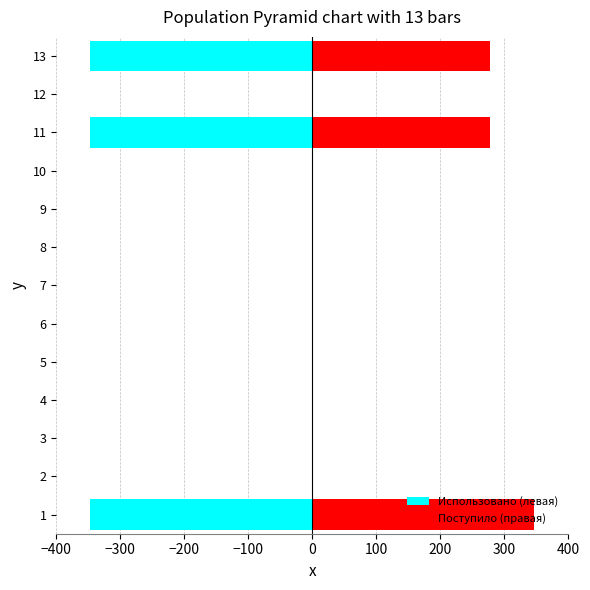

What position from the left is −400?

1